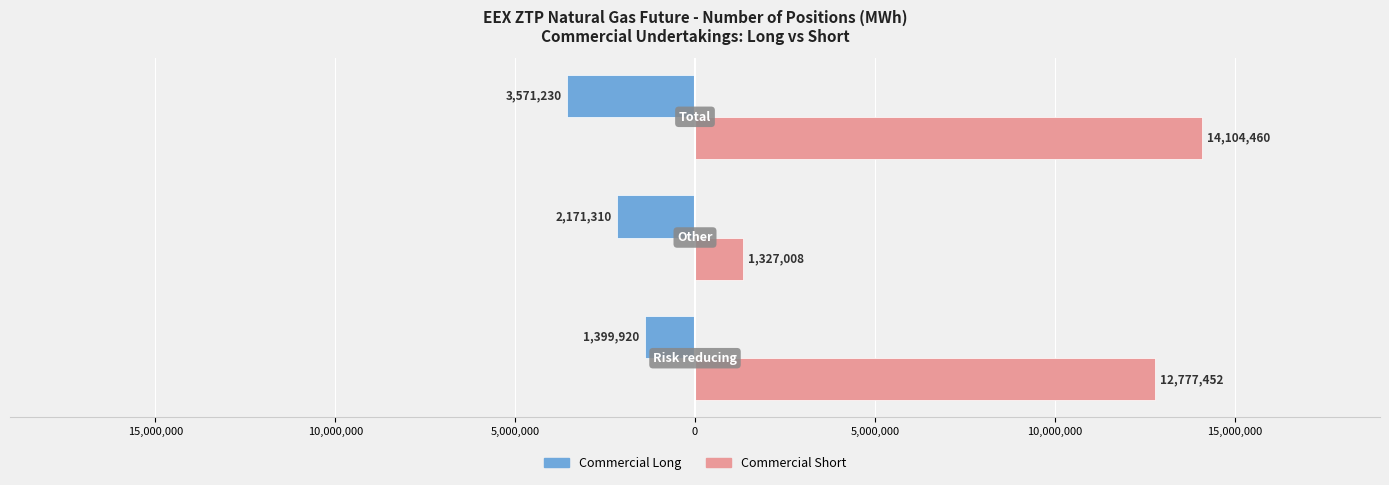

What are all the series names shown in the legend?

Commercial Long, Commercial Short